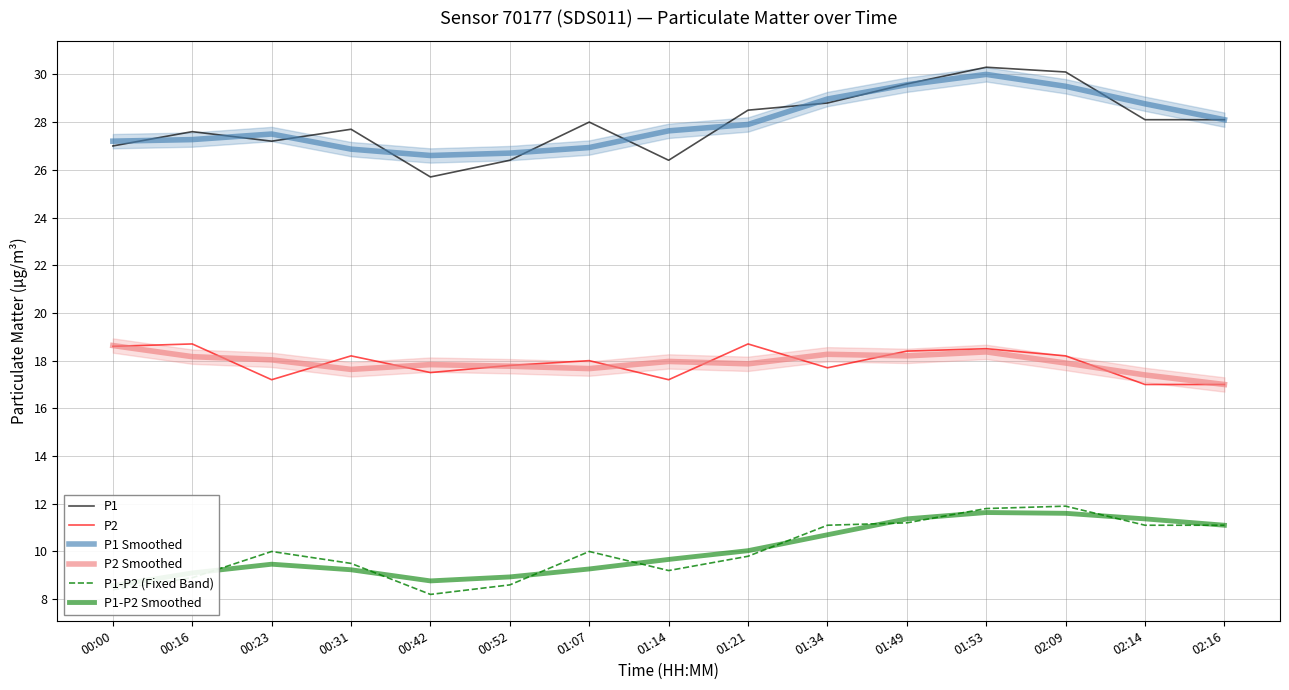

The P1 Smoothed series shows 40.1 at 01:21. True or false?

False